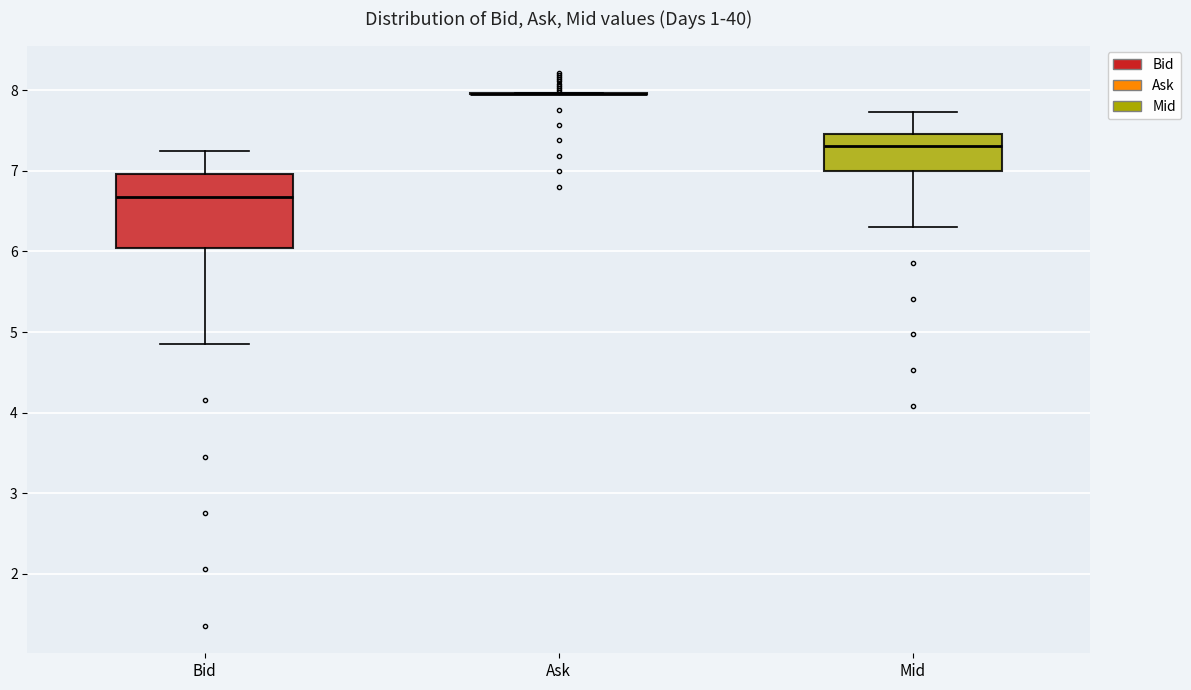

Reading left to right, transcribe this box plot: for each box, give where its median line is, the range the box spans, and where its two whiskers end, as read against the y-axis. The values are not printed on the chart, so give them approximately, as read against the axis.

Bid: median 6.7, box 6.0 to 7.0, whiskers 4.9 to 7.2
Ask: box collapsed to a line at 8.0, whiskers 8.0 to 8.0
Mid: median 7.3, box 7.0 to 7.5, whiskers 6.3 to 7.7